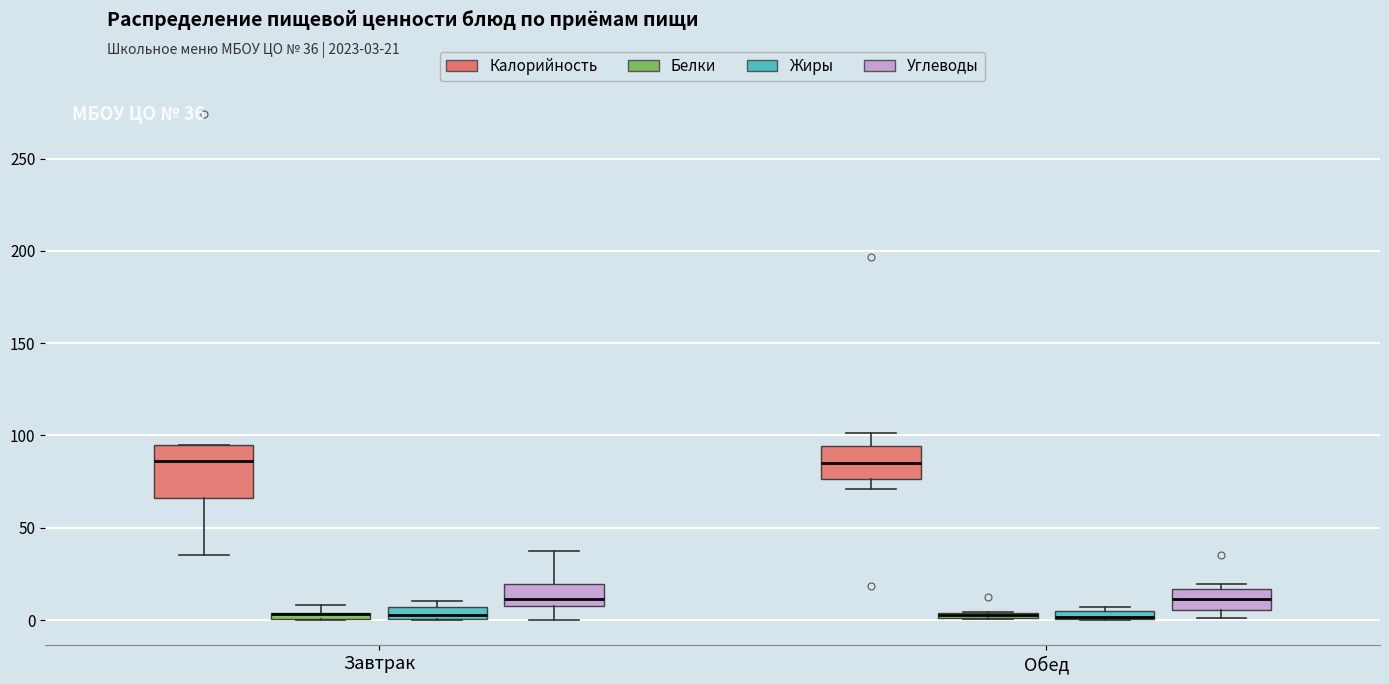

Which box is the tallest, from its lower edge to its upper edge?

Завтрак (Калорийность)